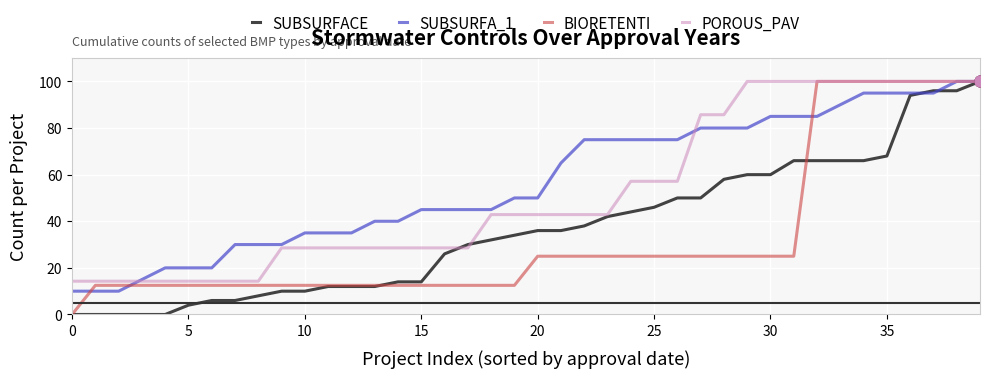

Which series has the largest total across all categories?

SUBSURFA_1